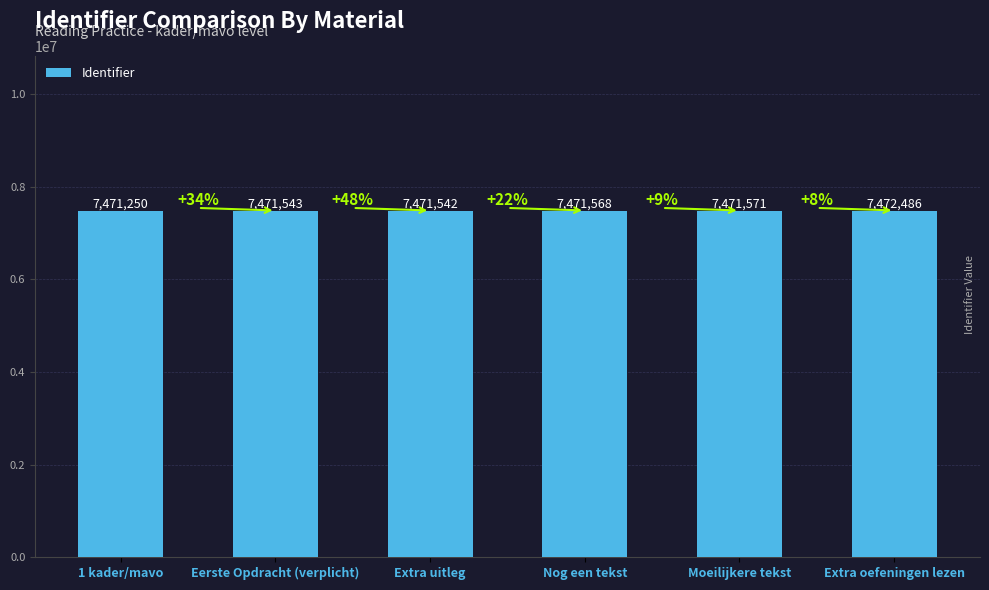

Rank the categories by value from highest to lowest.

Extra oefeningen lezen, Moeilijkere tekst, Nog een tekst, Eerste Opdracht (verplicht), Extra uitleg, 1 kader/mavo